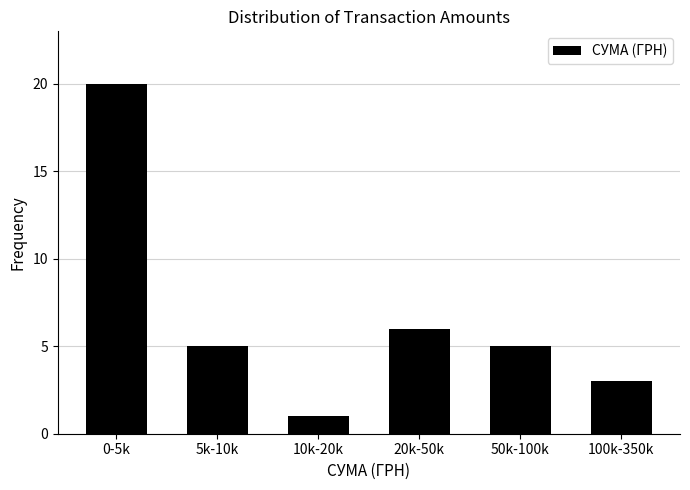

Reading left to right, what are all the values shown in this chart?

0-5k=20	5k-10k=5	10k-20k=1	20k-50k=6	50k-100k=5	100k-350k=3